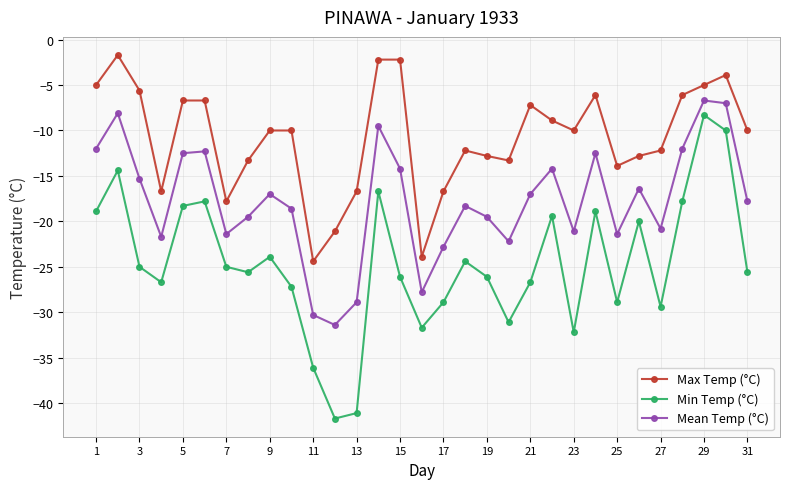

Is this an area chart (filled region under the line)?

No